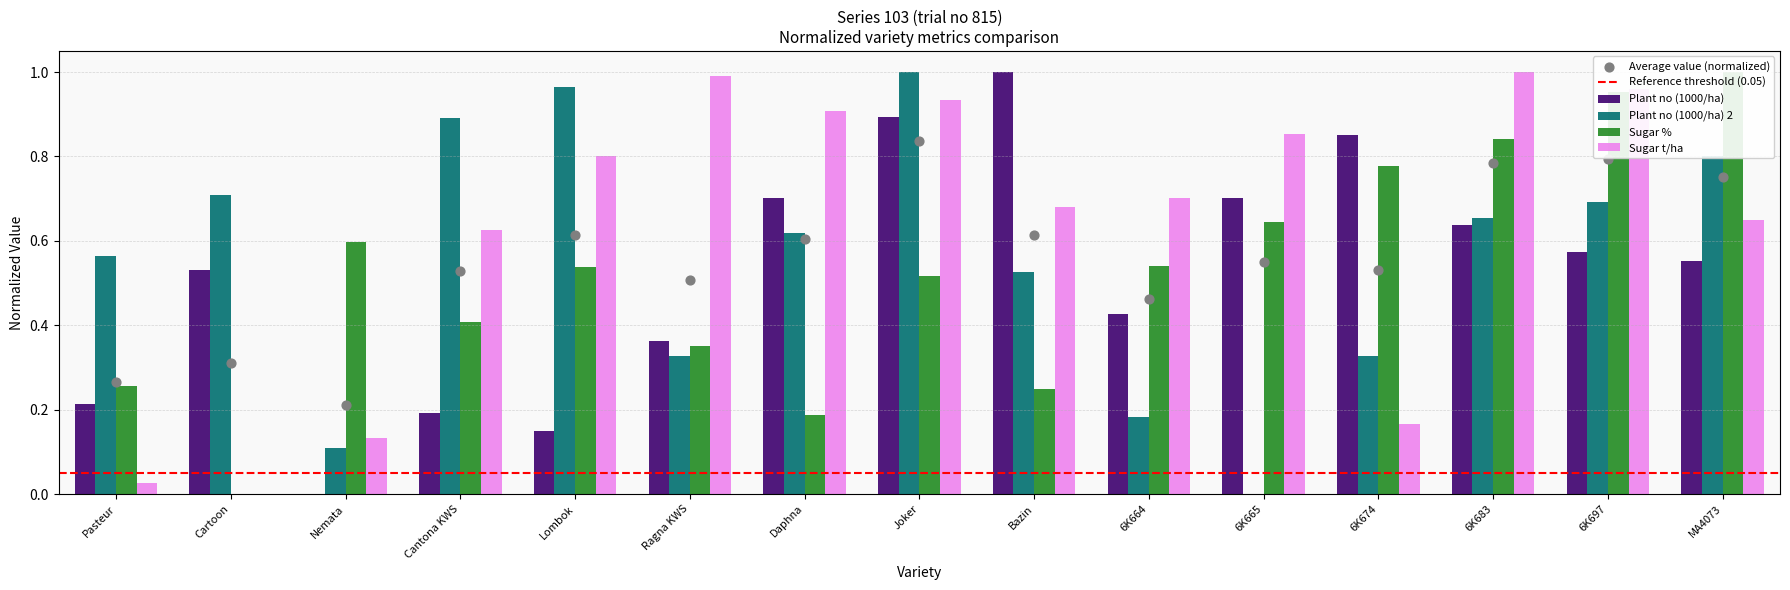

Which series reaches the minimum Y coordinate?

Plant no (1000/ha)